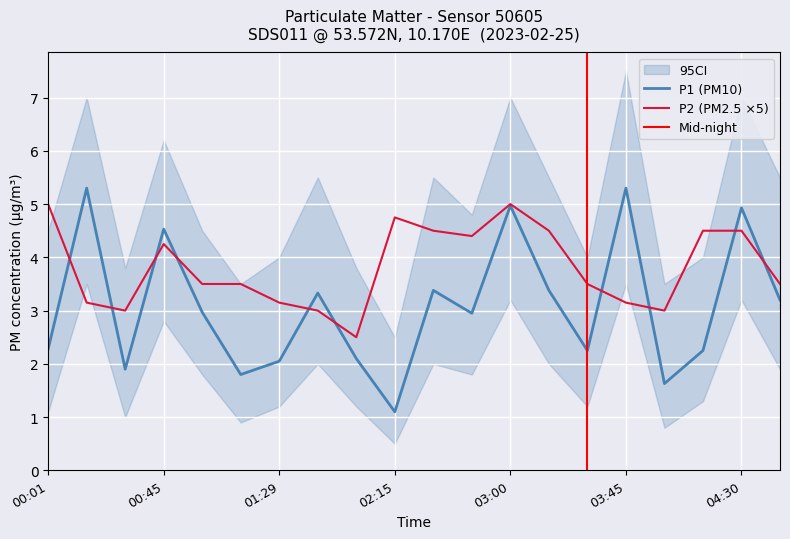

List the labels in order of P1 value, largest first.

00:16, 03:45, 03:00, 04:30, 00:45, 02:30, 03:15, 01:44, 04:45, 01:00, 02:45, 00:01, 03:30, 04:15, 02:00, 01:29, 00:30, 01:14, 04:00, 02:15